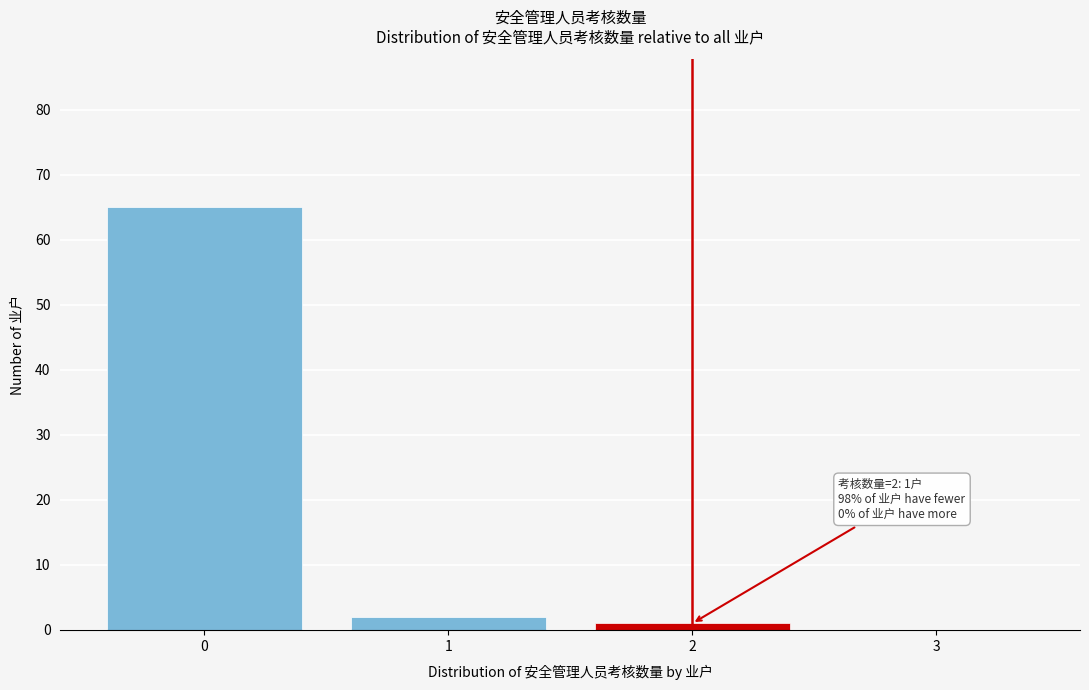

Over which range of the x-axis is the bar tallest?

-0.5 to 0.5